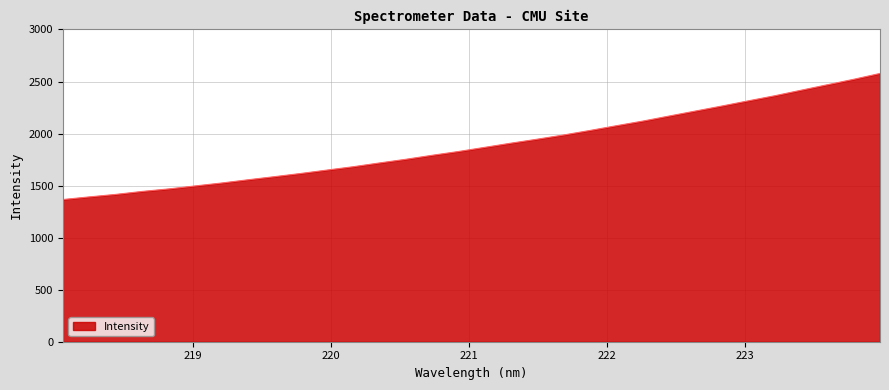

What is the greatest value displayed?

2577.7